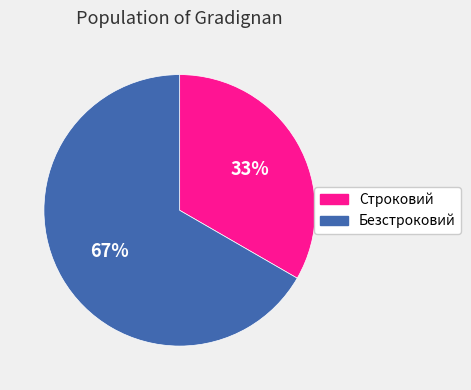

What percentage is the Безстроковий slice, to the nearest percent?

67%